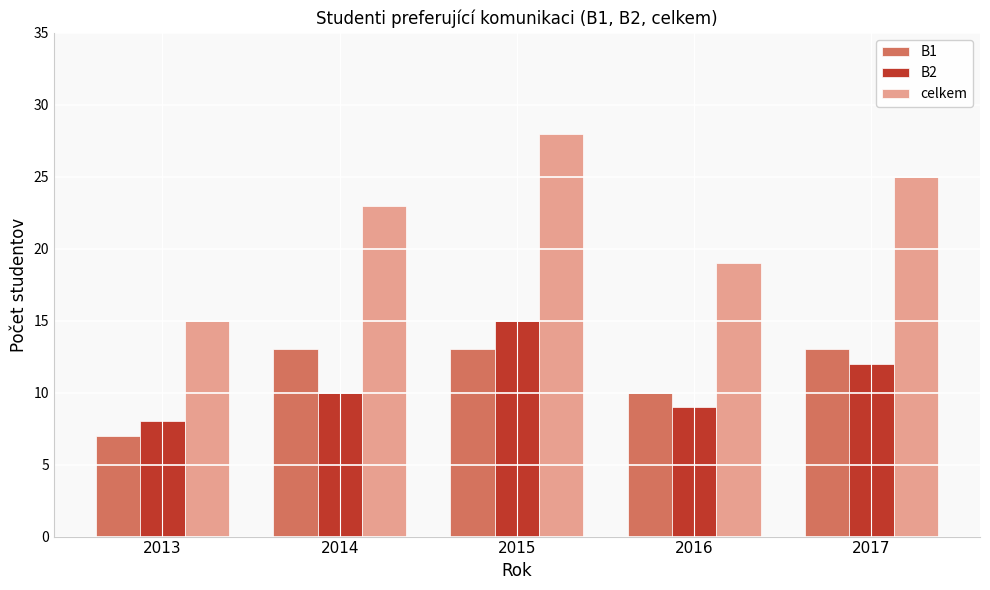

Reading right to left, transcribe all the data shown in this chart.

B1: 13	10	13	13	7
B2: 12	9	15	10	8
celkem: 25	19	28	23	15